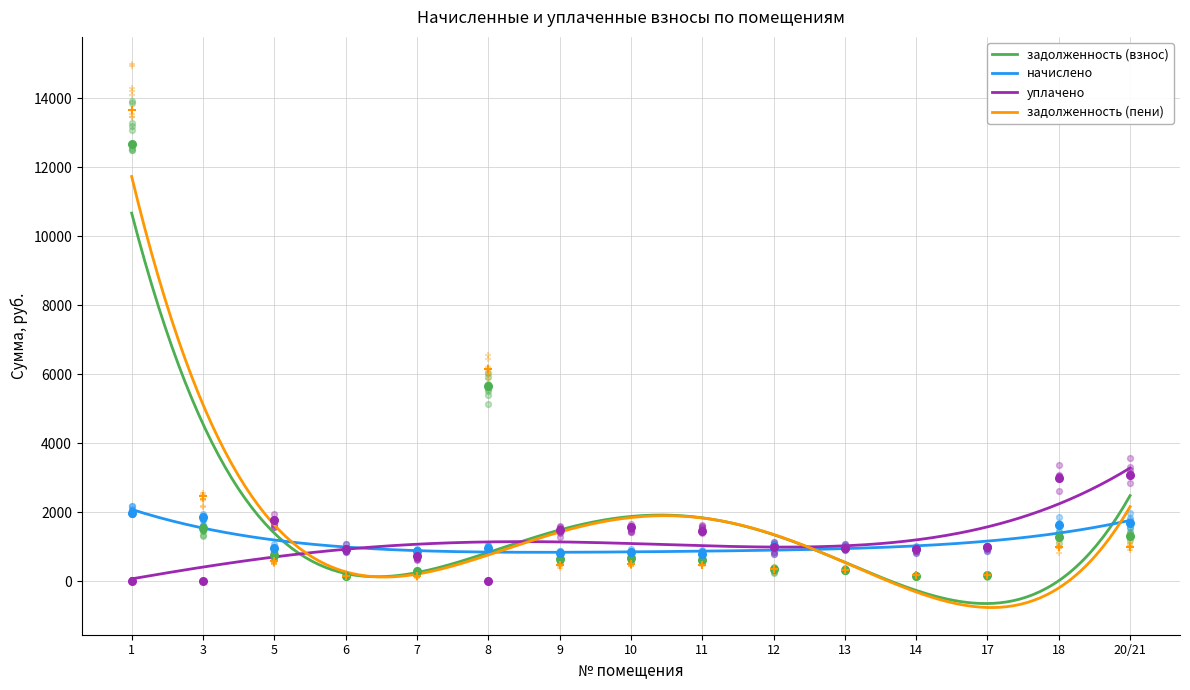

At which category is the sum across all series the highest?

1